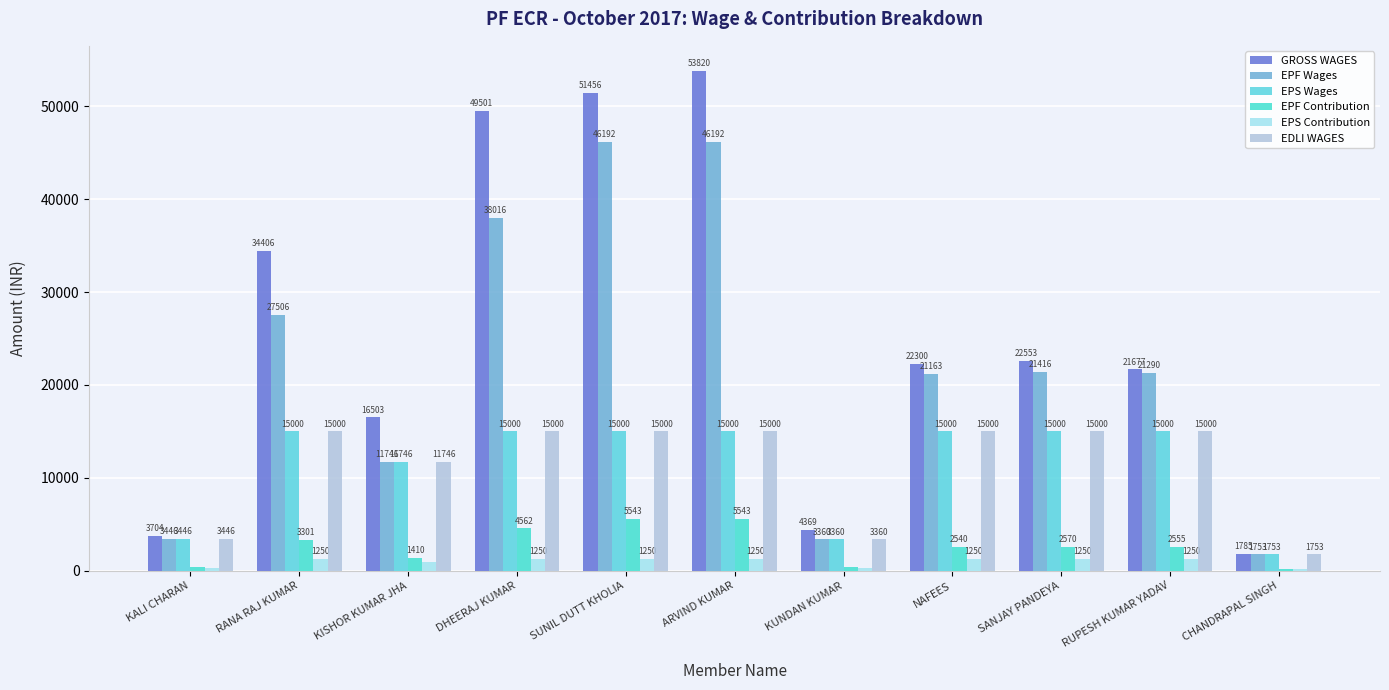

How many data points does each series have?

11